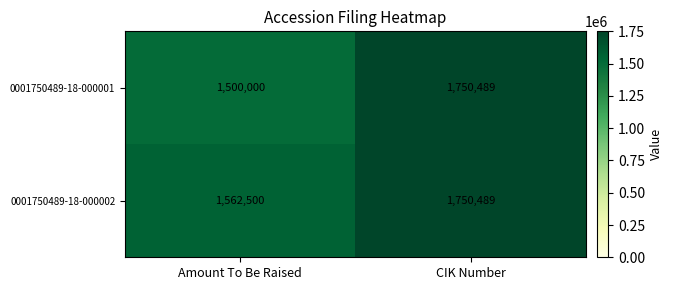

Rank the categories by 0001750489-18-000002 value from highest to lowest.

CIK Number, Amount To Be Raised